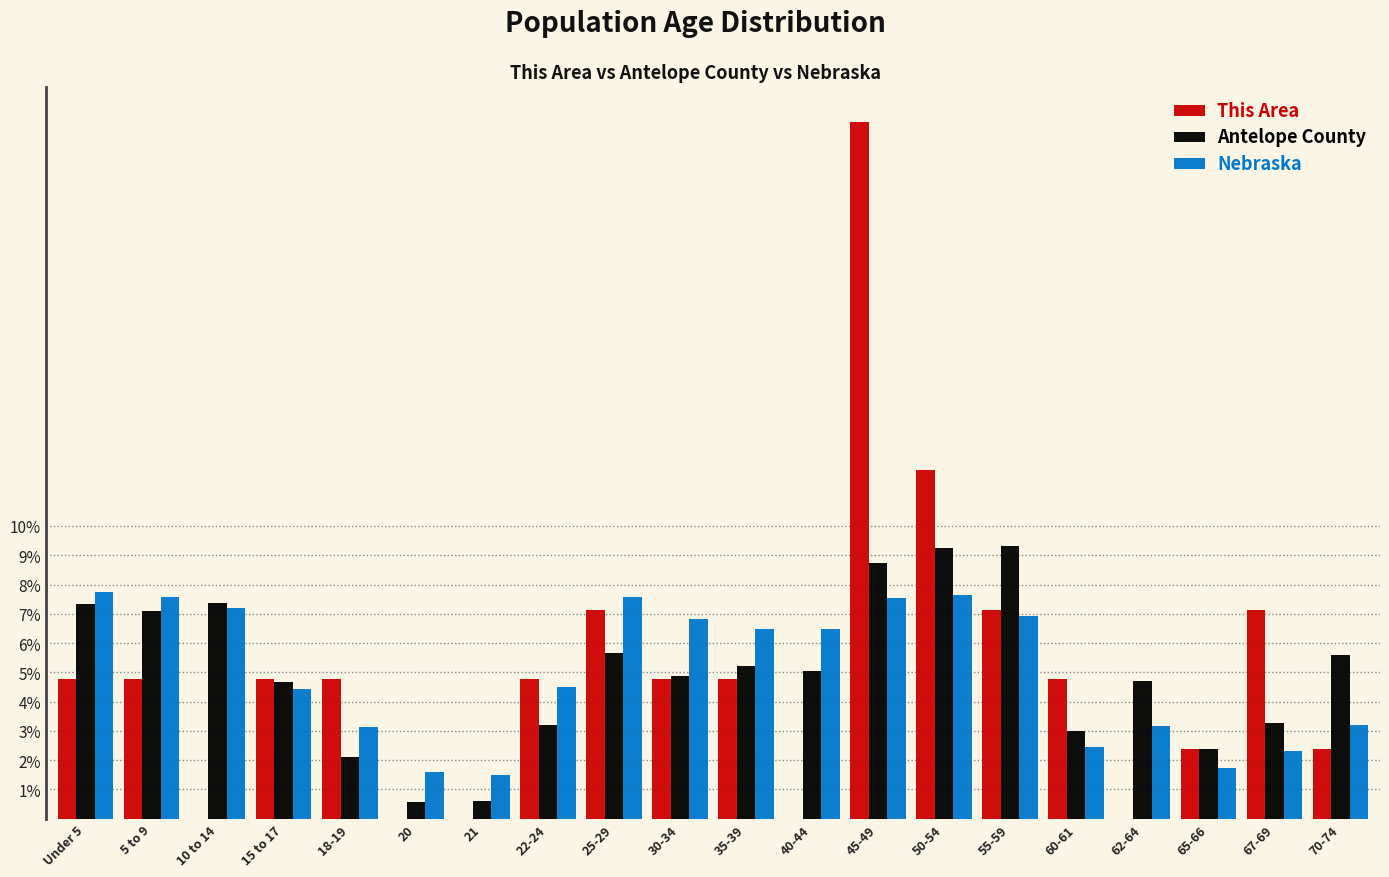

Which series changed the most between 18-19 and 62-64?

This Area